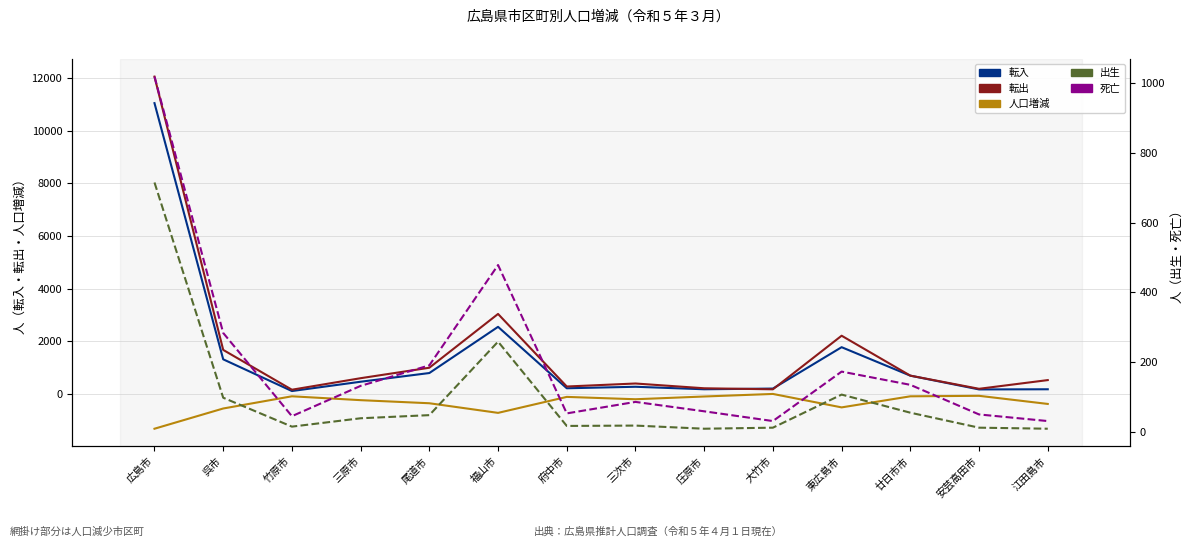

Reading left to right, list all the values displayed in this chart.

転入: 広島市=11038	呉市=1322	竹原市=119	三原市=472	尾道市=802	福山市=2554	府中市=224	三次市=281	庄原市=186	大竹市=213	東広島市=1782	廿日市市=702	安芸高田市=180	江田島市=186
転出: 広島市=12044	呉市=1679	竹原市=169	三原市=606	尾道市=1003	福山市=3043	府中市=291	三次市=405	庄原市=224	大竹市=185	東広島市=2217	廿日市市=703	安芸高田市=204	江田島市=534
人口増減: 広島市=-1310	呉市=-543	竹原市=-80	三原市=-227	尾道市=-344	福山市=-709	府中市=-103	三次市=-192	庄原市=-88	大竹市=9	東広島市=-501	廿日市市=-81	安芸高田市=-62	江田島市=-370
出生: 広島市=715	呉市=97	竹原市=14	三原市=38	尾道市=47	福山市=258	府中市=16	三次市=17	庄原市=8	大竹市=11	東広島市=106	廿日市市=54	安芸高田市=11	江田島市=8
死亡: 広島市=1019	呉市=283	竹原市=44	三原市=131	尾道市=190	福山市=478	府中市=52	三次市=85	庄原市=58	大竹市=30	東広島市=172	廿日市市=134	安芸高田市=49	江田島市=30